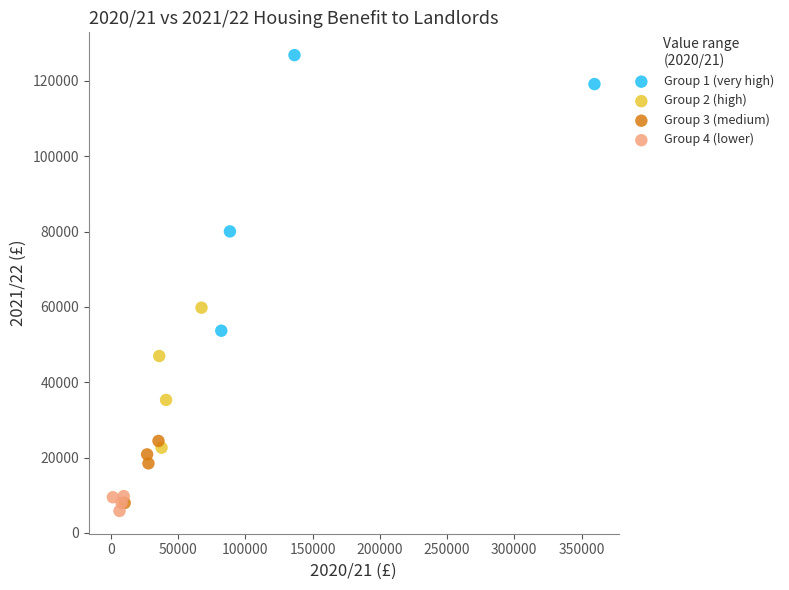

Which series contains the lowest Y value?

Group 4 (lower)